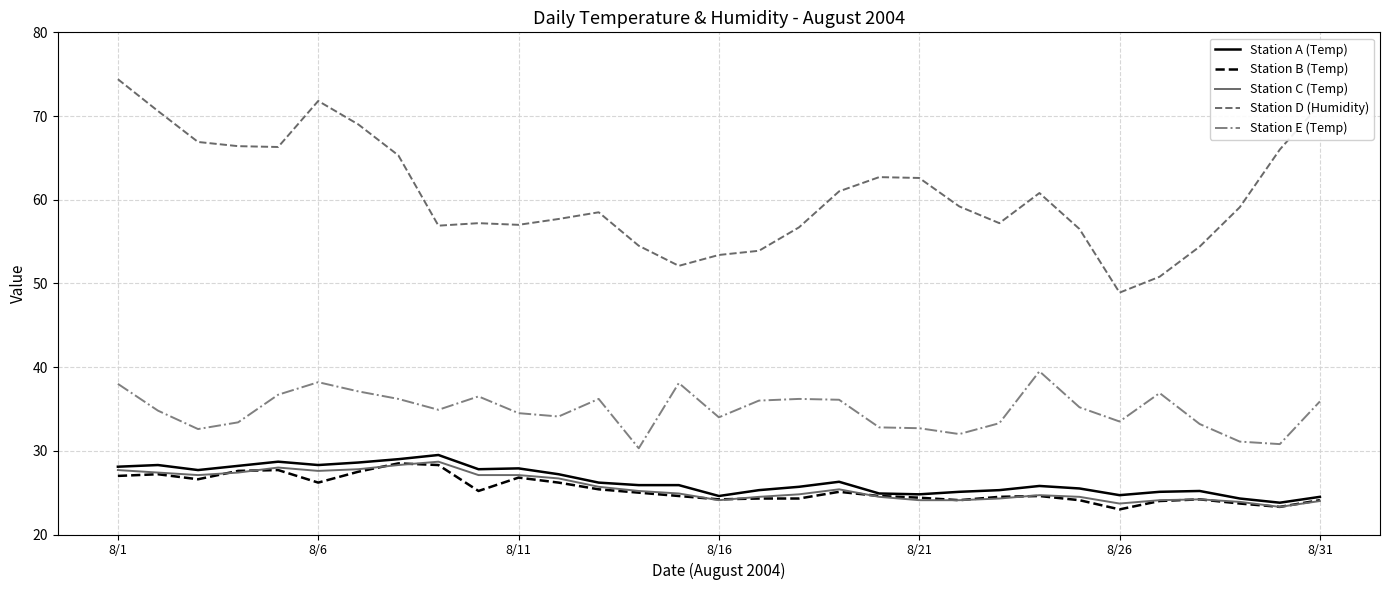

Which series has the largest total across all categories?

Station D (Humidity)